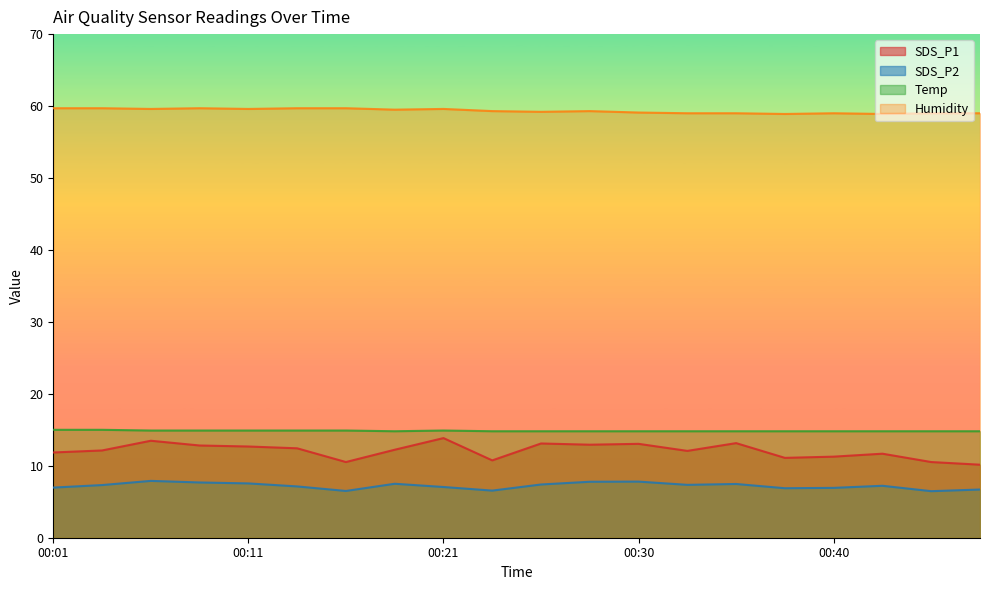

What is the difference between the SDS_P2 values at 00:38 and 00:30?

0.9